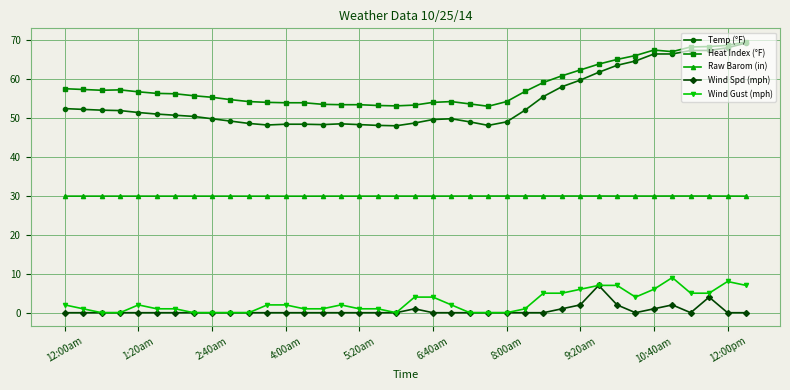

What is the maximum value shown in the chart?

69.4